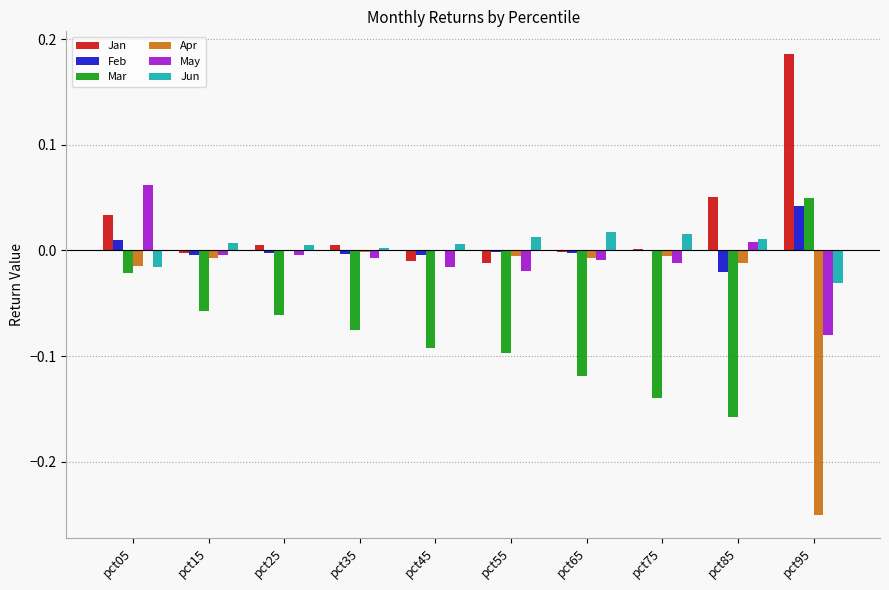

At which category is the sum across all series the highest?

pct05